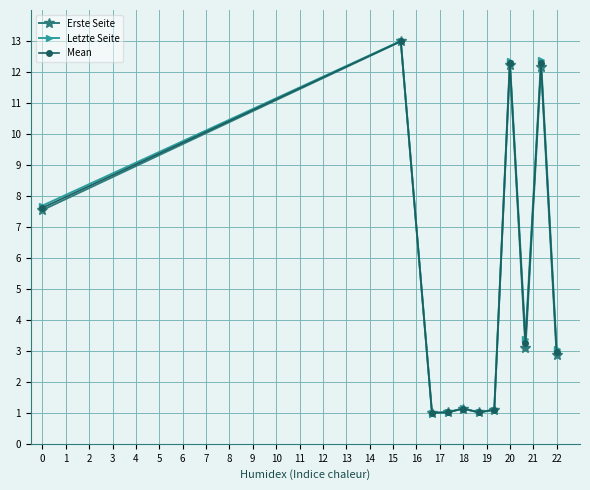

How many data points does each series have?

11